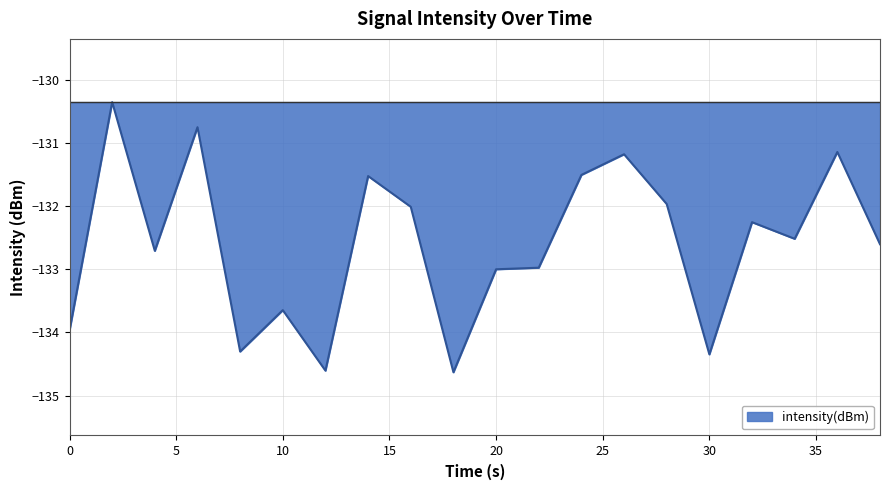

What is the smallest value displayed?

-134.6